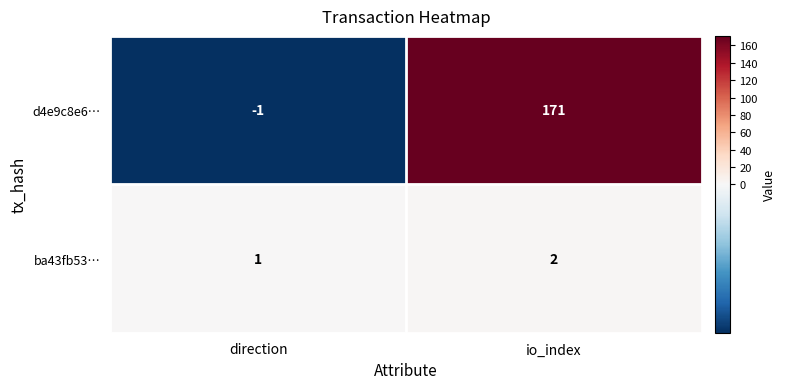

Which label corresponds to the largest value in the chart?

io_index